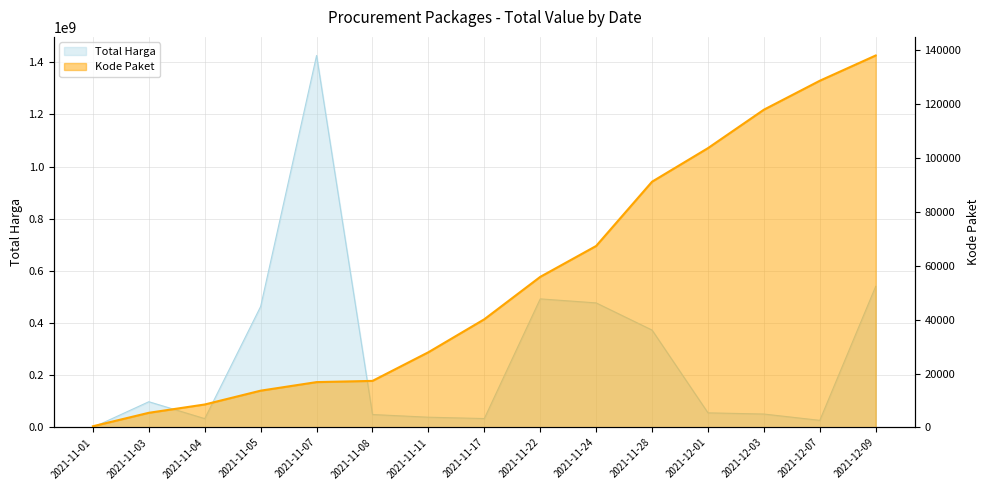

Reading left to right, extract all data points from this chart.

Total Harga: 333600	98772570	34000000	464002100	1425867900	49730040	39440000	34292000	493000000	477600000	373404000	56152800	51601000	27412000	541071000
Kode Paket: 464	5449	8530	13652	16823	17272	27891	40112	55826	67279	91101	103541	117783	128516	137876